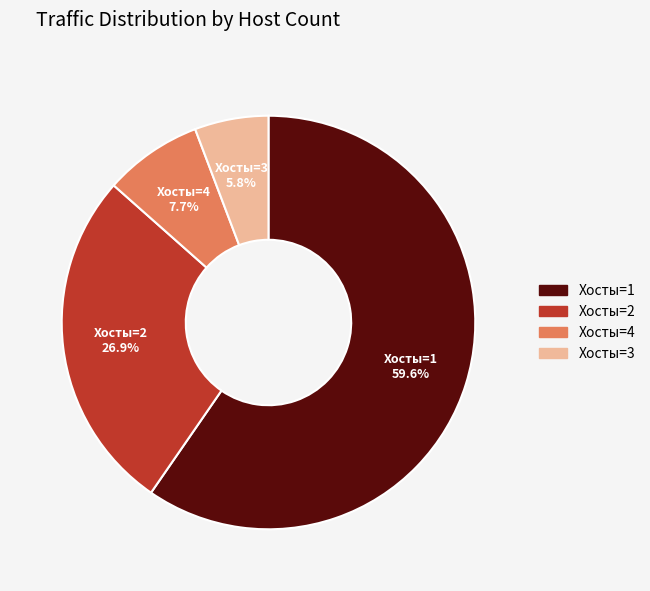

Is there a majority slice in this chart?

Yes